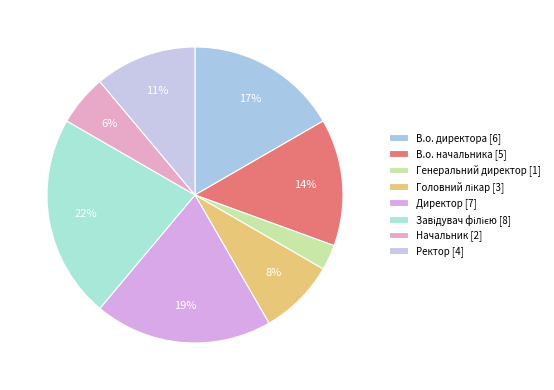

Does В.о. начальника represent more than half of the total?

No